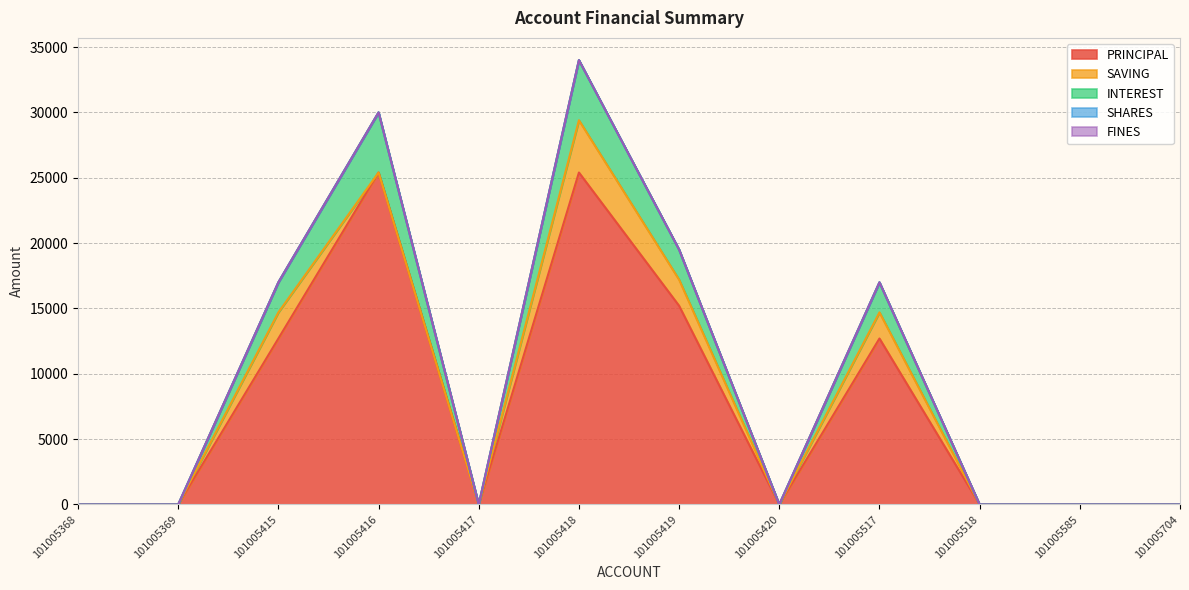

At which category is the sum across all series the highest?

101005418